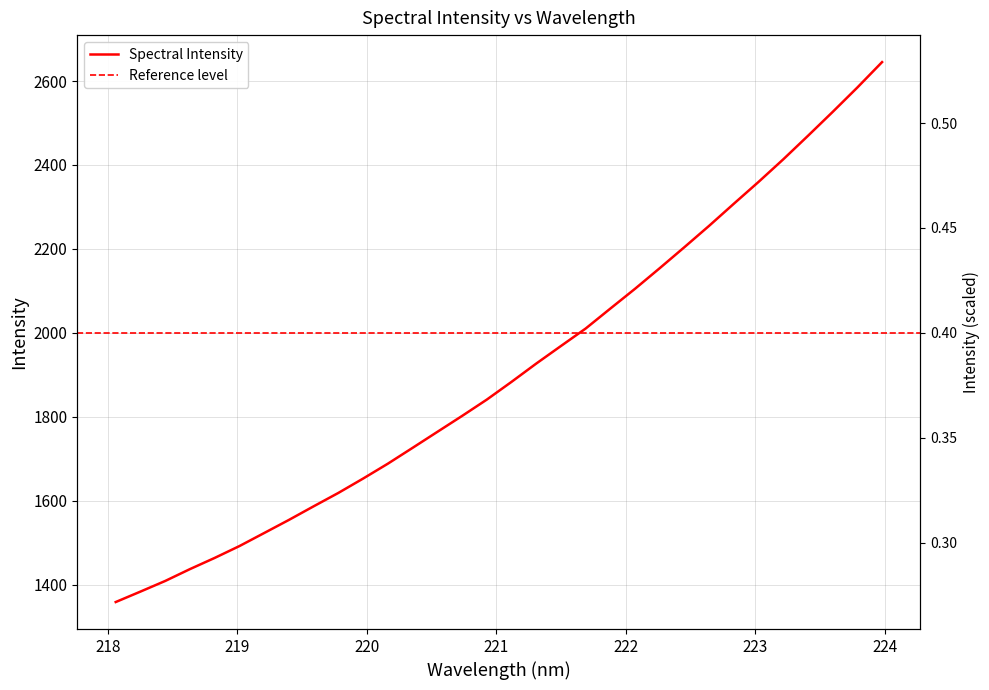

Between 222.8355 and 219.9712, which is larger?

222.8355